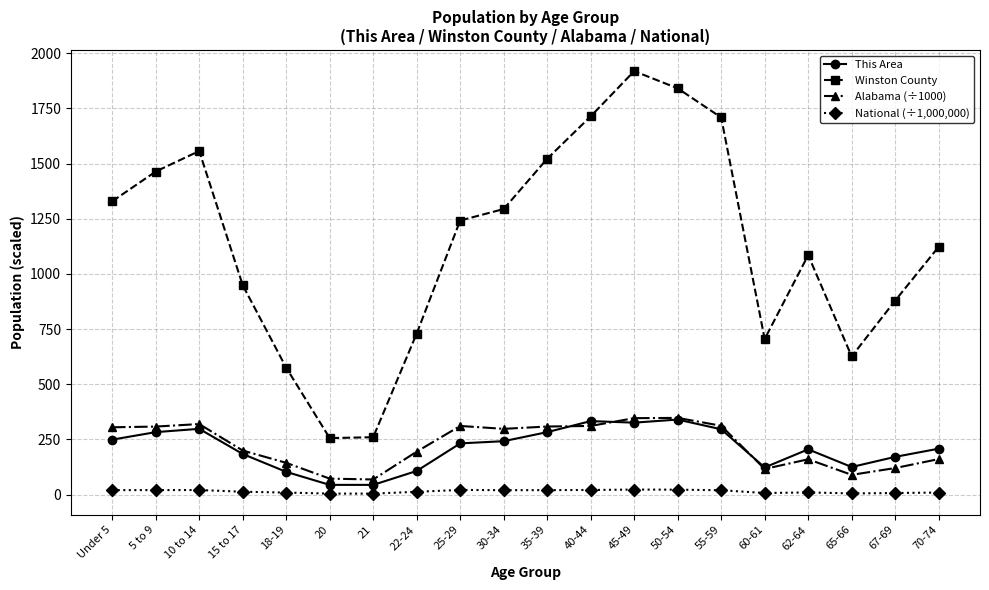

Is it true that Winston County equals 518.9 at 15 to 17?

False